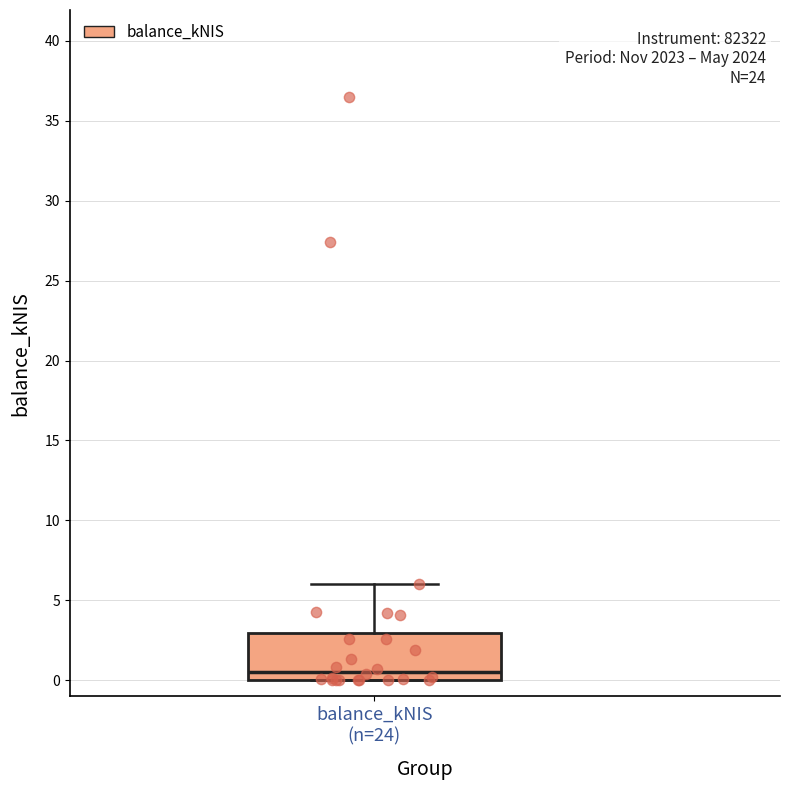

Transcribe this box plot: give where the median line is, the range the box spans, and where the two whiskers end, as read against the y-axis. The values are not printed on the chart, so give them approximately, as read against the axis.

median 0.5, box 0.0 to 3.0, whiskers 0.0 to 6.0